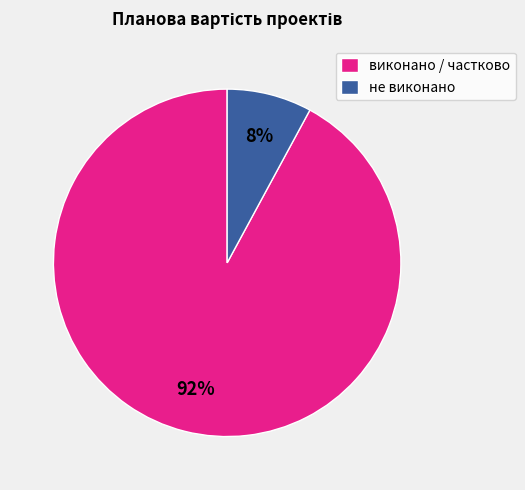

The виконано / частково slice represents 92% of the pie. True or false?

True